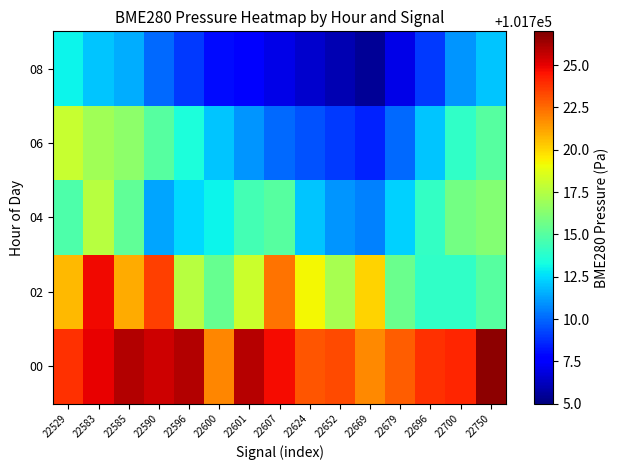

What is the minimum value shown in the chart?

101705.5